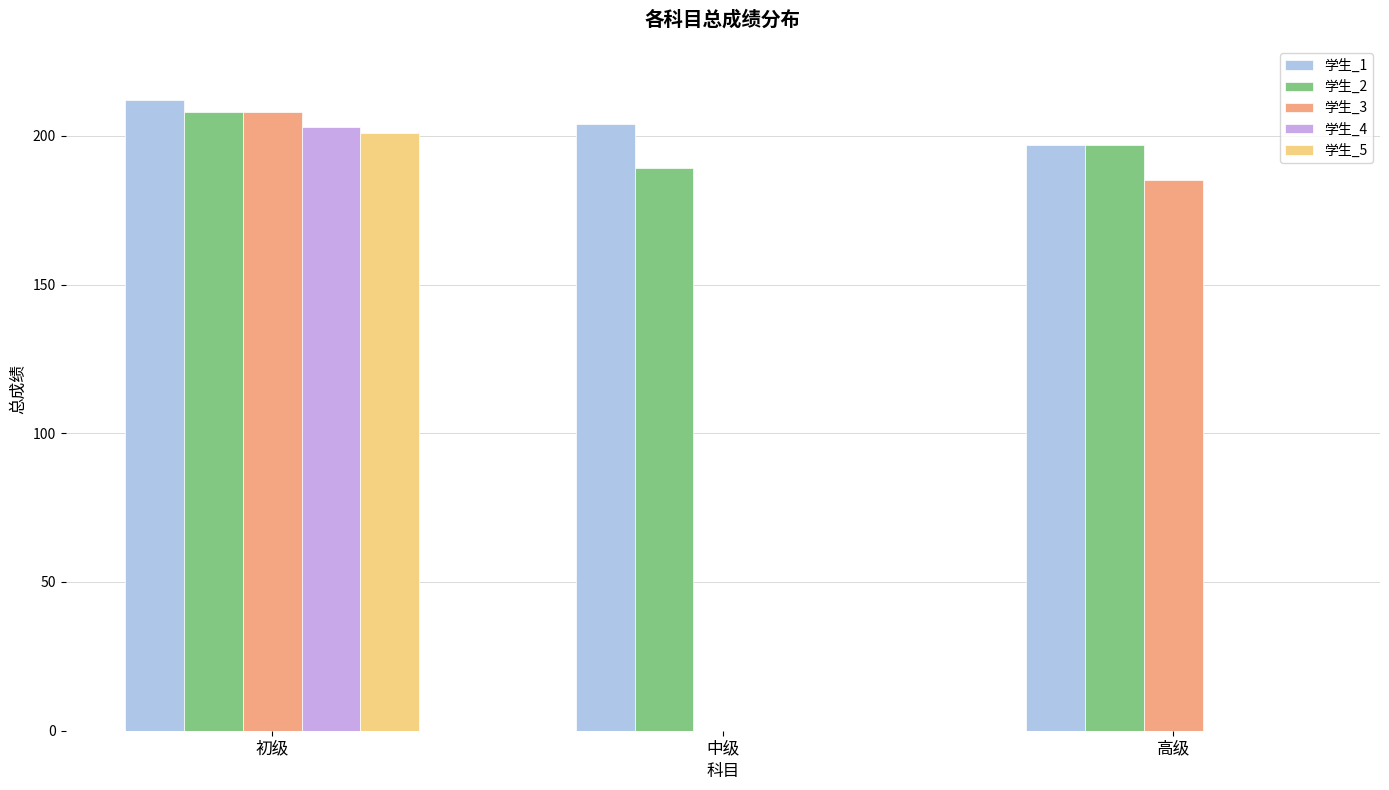

What is the difference between the 学生_2 values at 高级 and 初级?

11